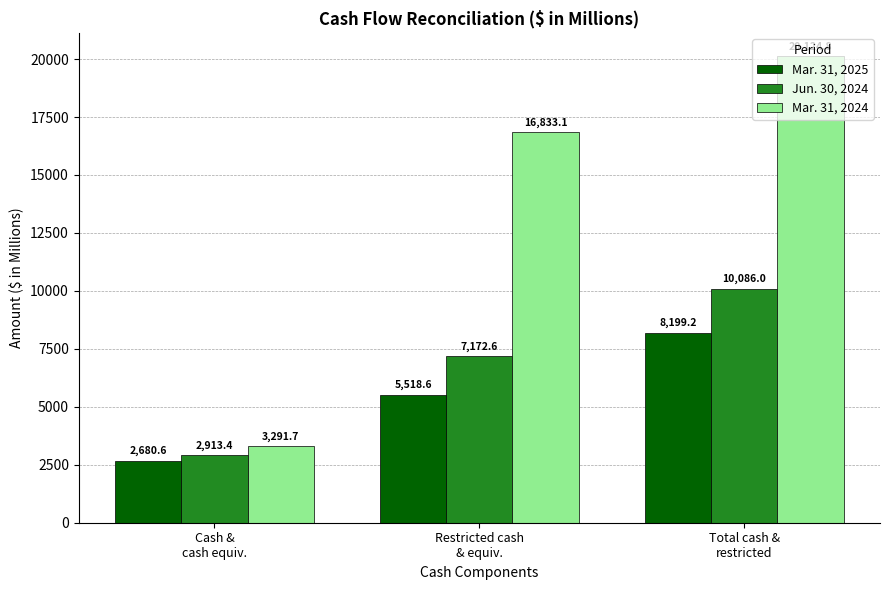

The Jun. 30, 2024 series shows 1242.8 at Cash &
cash equiv.. True or false?

False